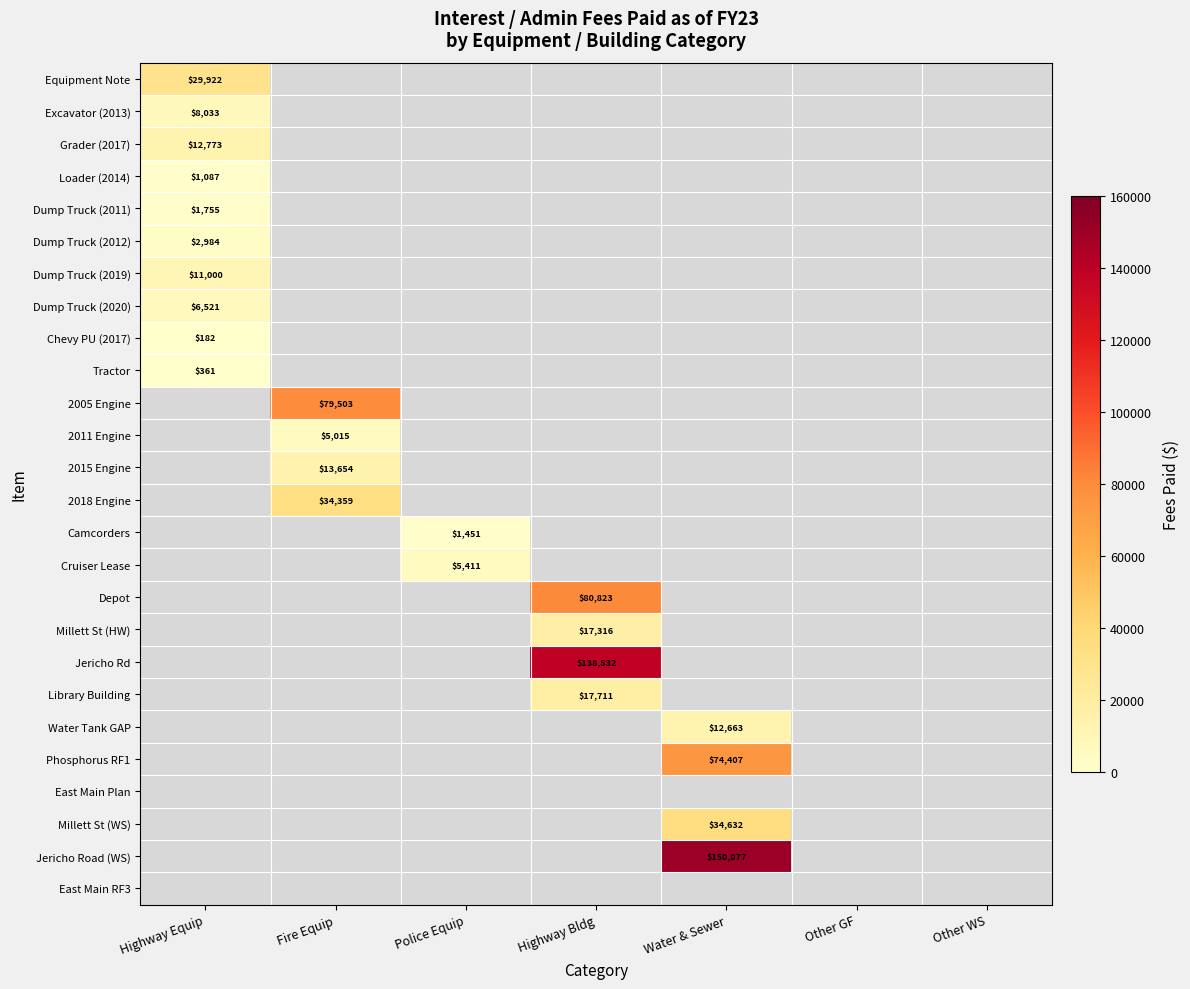

How many values in 2015 Engine are above zero?

1